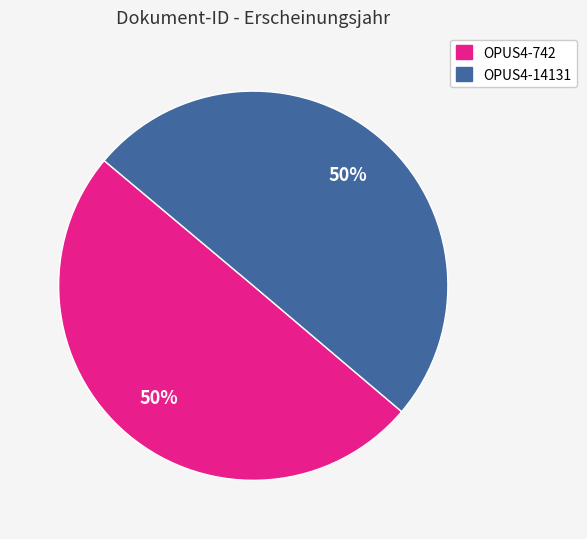

To the nearest percent, what is the average slice percentage?

50%